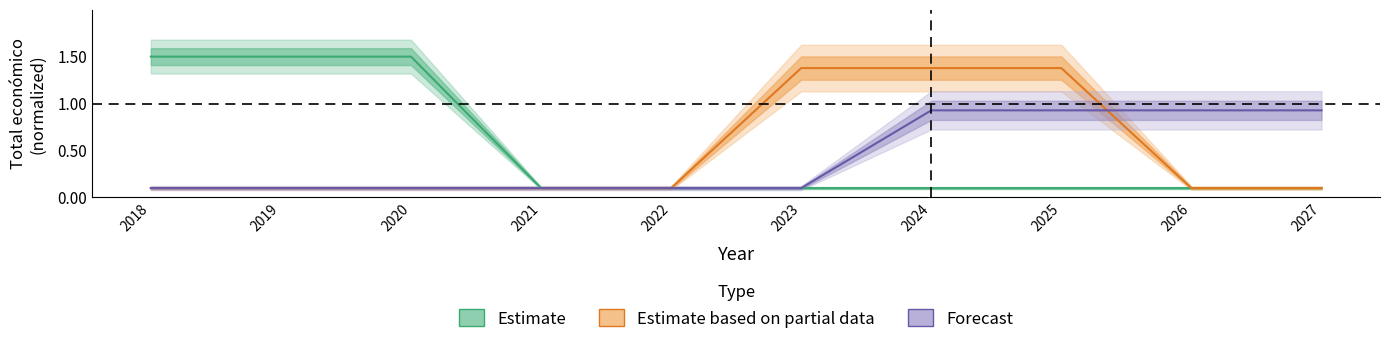

Rank the series by their maximum value, from lowest to highest.

Forecast, Estimate based on partial data, Estimate